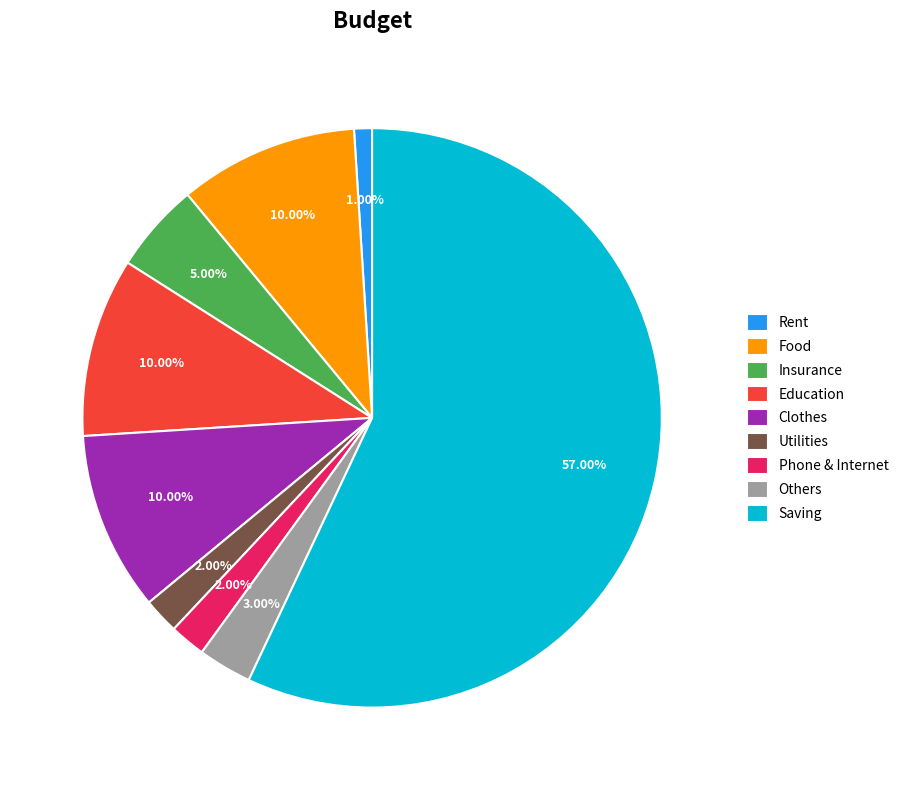

What is the largest slice in the pie chart?

Saving